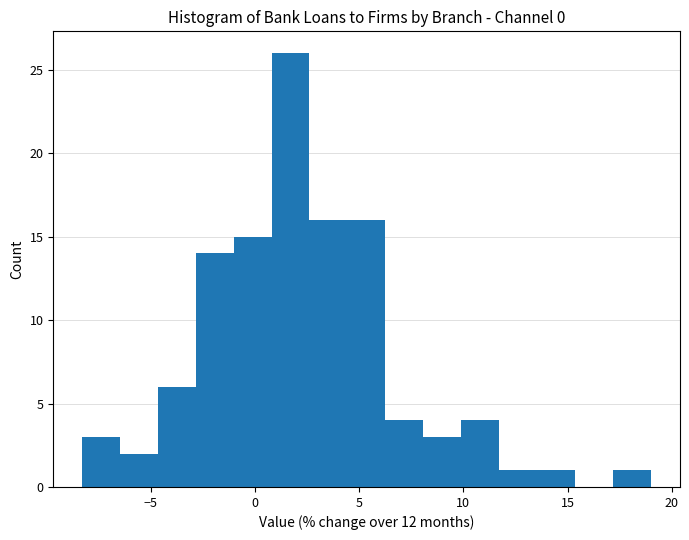

Read against the x-axis, roughly where is the centre of the tallest bar?

1.5